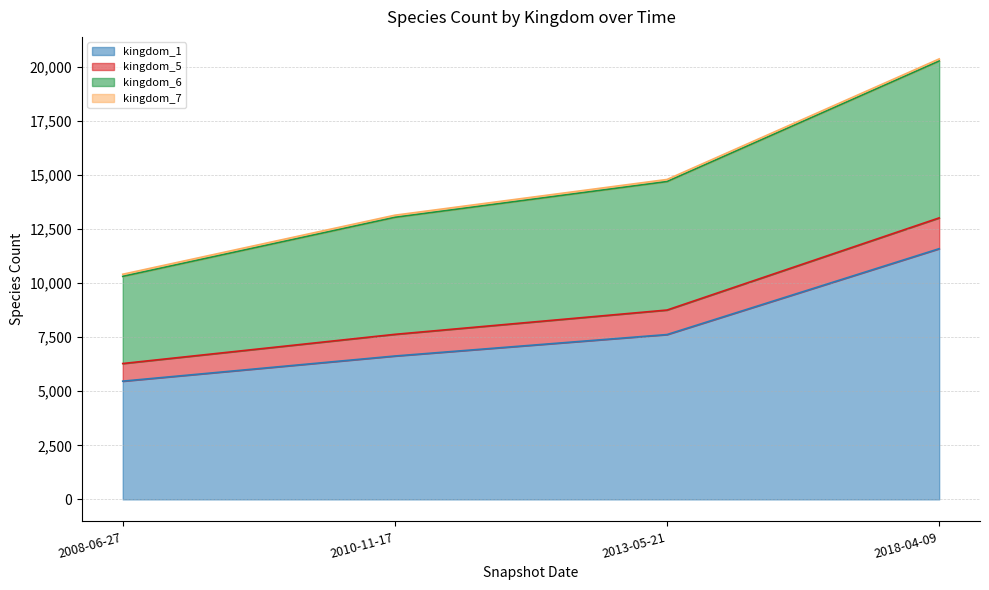

What is the label of the 4th point from the left?

2018-04-09